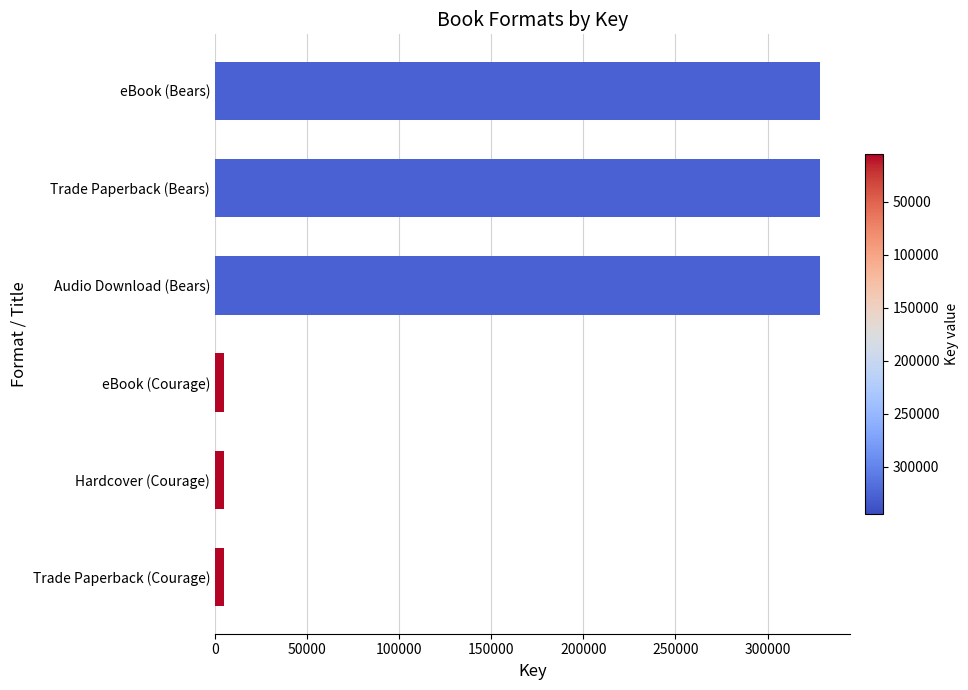

True or false: the data shows 77477 at eBook (Bears).

False